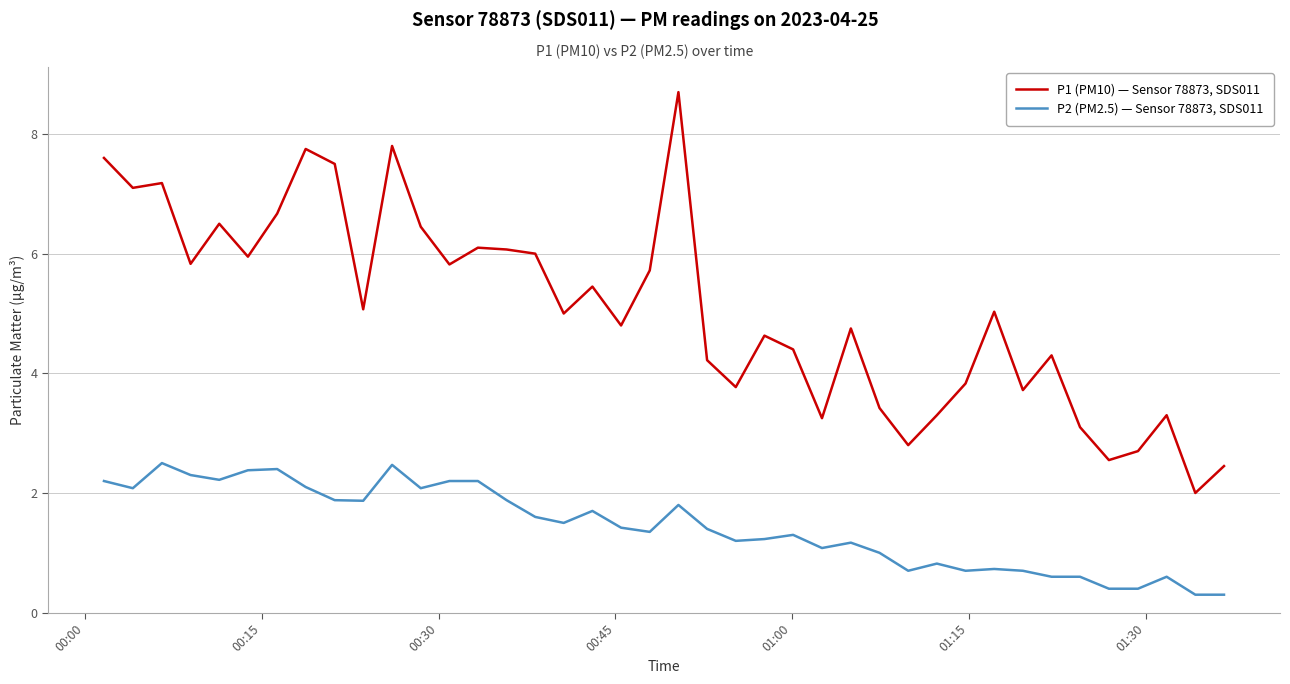

What is the difference between the maximum and minimum values in the P1 (PM10) — Sensor 78873, SDS011 series?

6.7